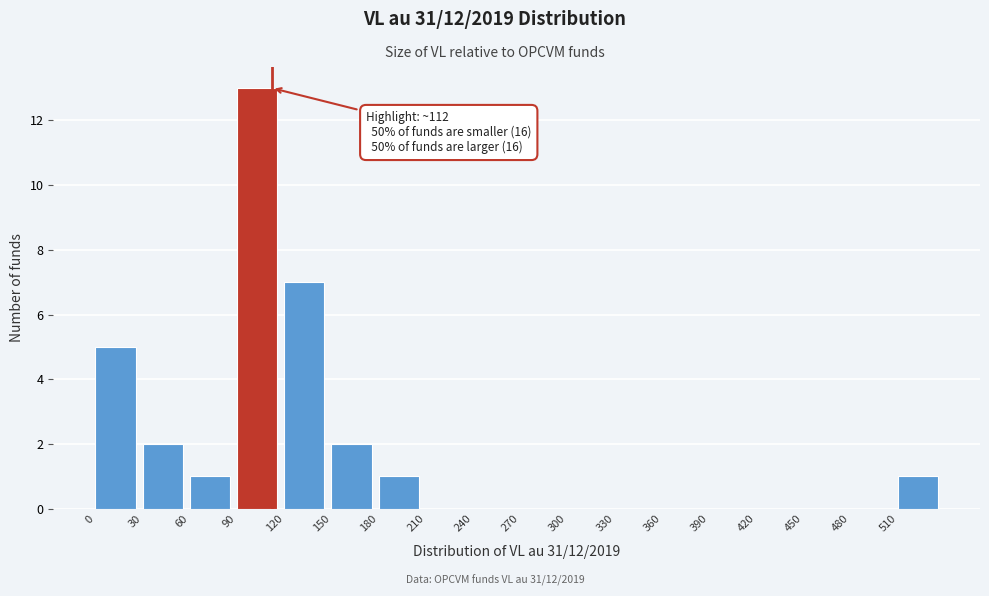

Over which range of the x-axis is the bar tallest?

90 to 120